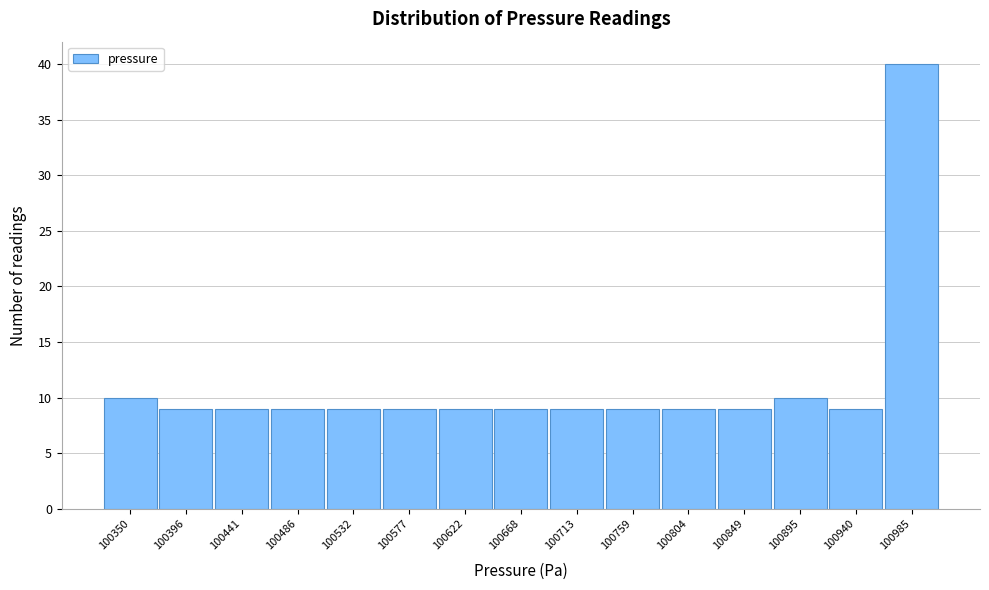

Reading right to left, transcribe all the data shown in this chart.

100985=40	100940=9	100895=10	100849=9	100804=9	100759=9	100713=9	100668=9	100622=9	100577=9	100532=9	100486=9	100441=9	100396=9	100350=10